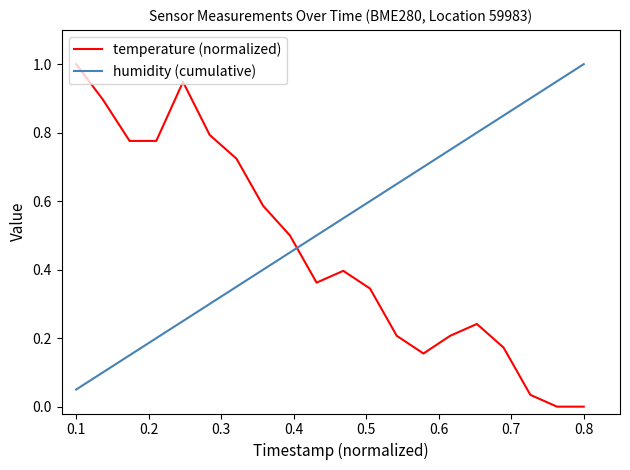

After their last crossing, which series has the higher values: temperature (normalized) or humidity (cumulative)?

humidity (cumulative)